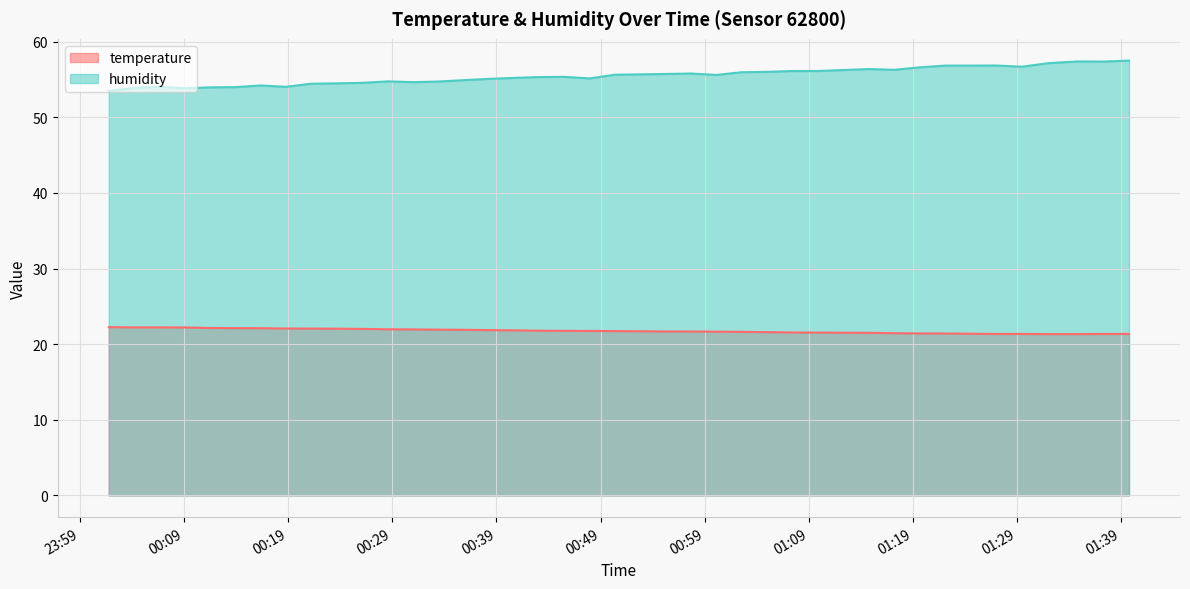

How many lines are shown in the chart?

2